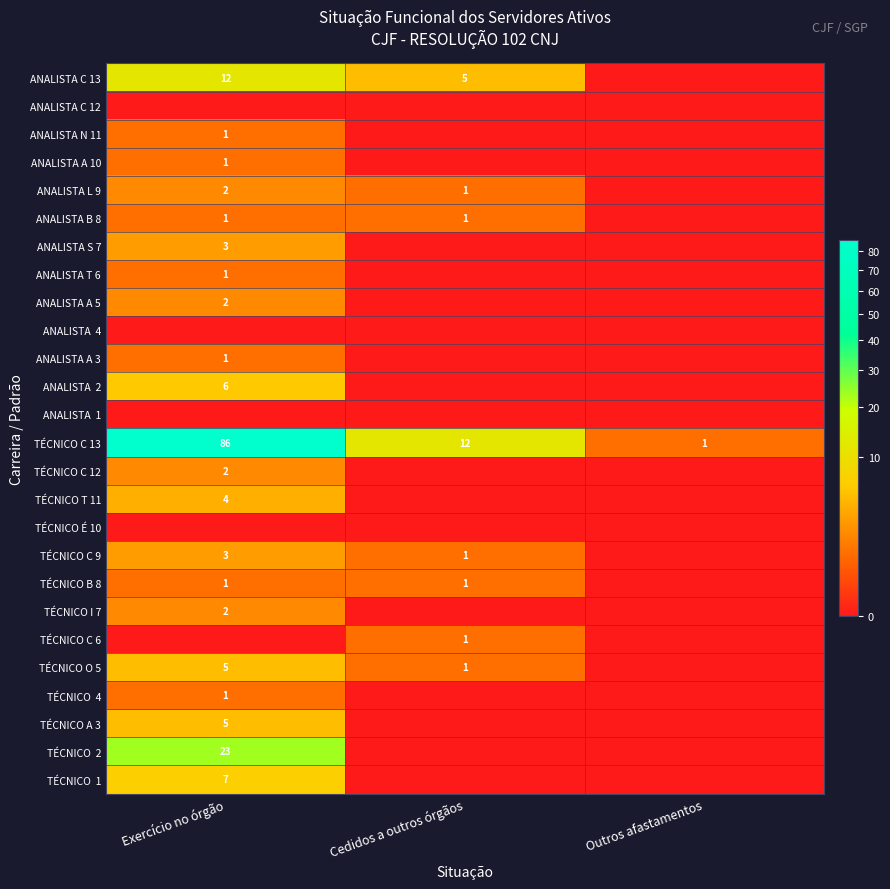

The value of TÉCNICO C 9 at Cedidos a outros órgãos is 1. True or false?

True